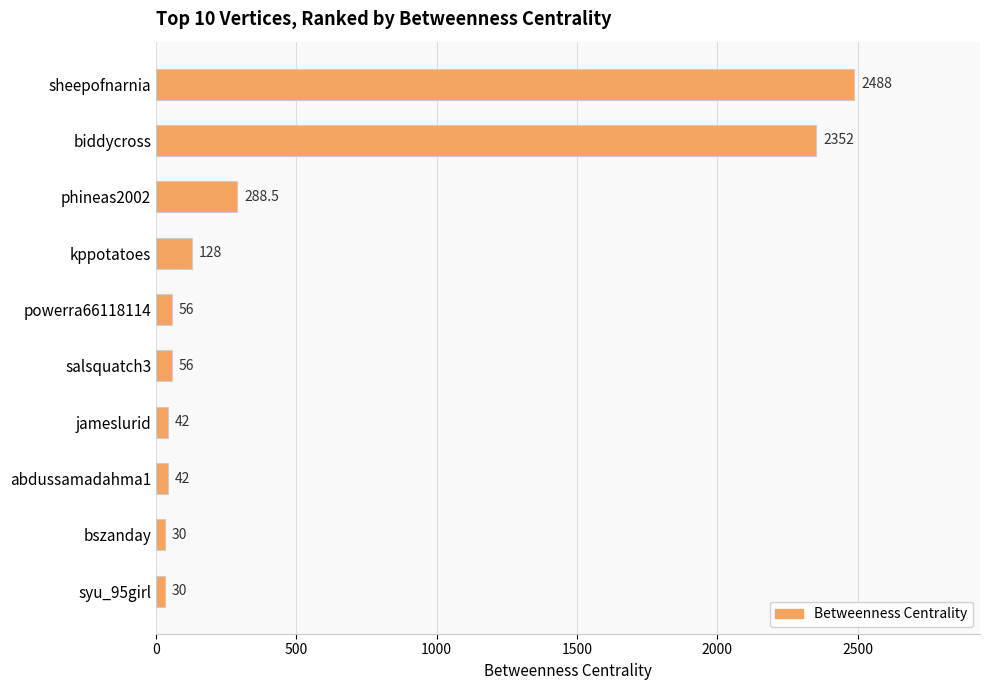

Count the number of categories in the chart.

10